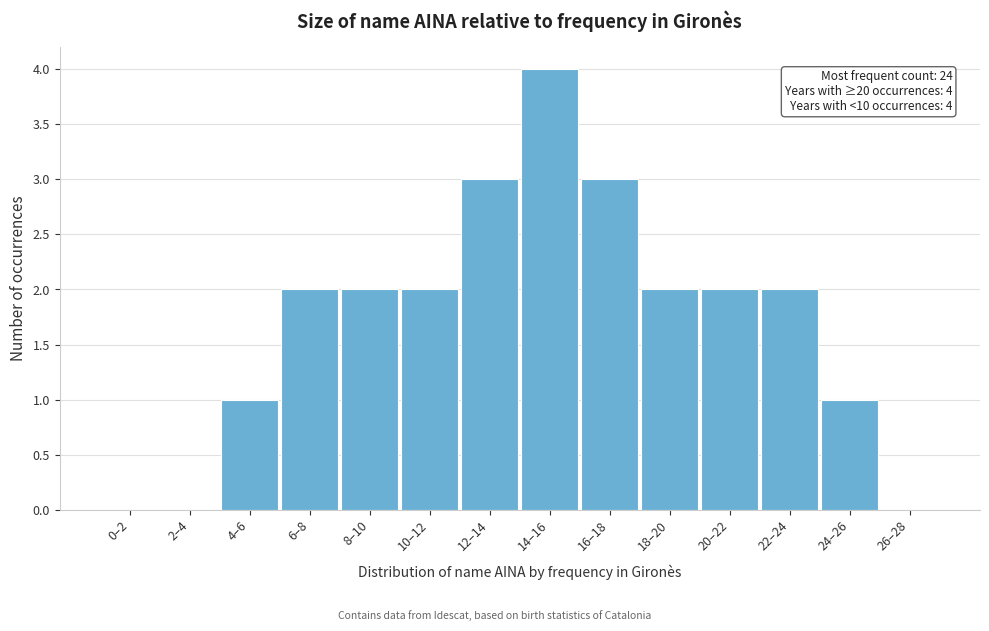

Reading right to left, extract all data points from this chart.

26–28=0	24–26=1	22–24=2	20–22=2	18–20=2	16–18=3	14–16=4	12–14=3	10–12=2	8–10=2	6–8=2	4–6=1	2–4=0	0–2=0